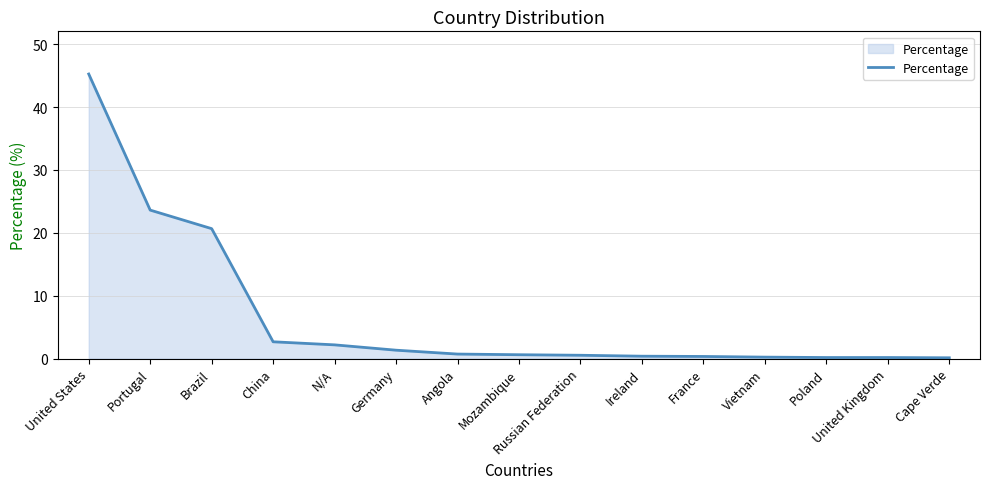

What is the difference between the maximum and minimum values?

45.1